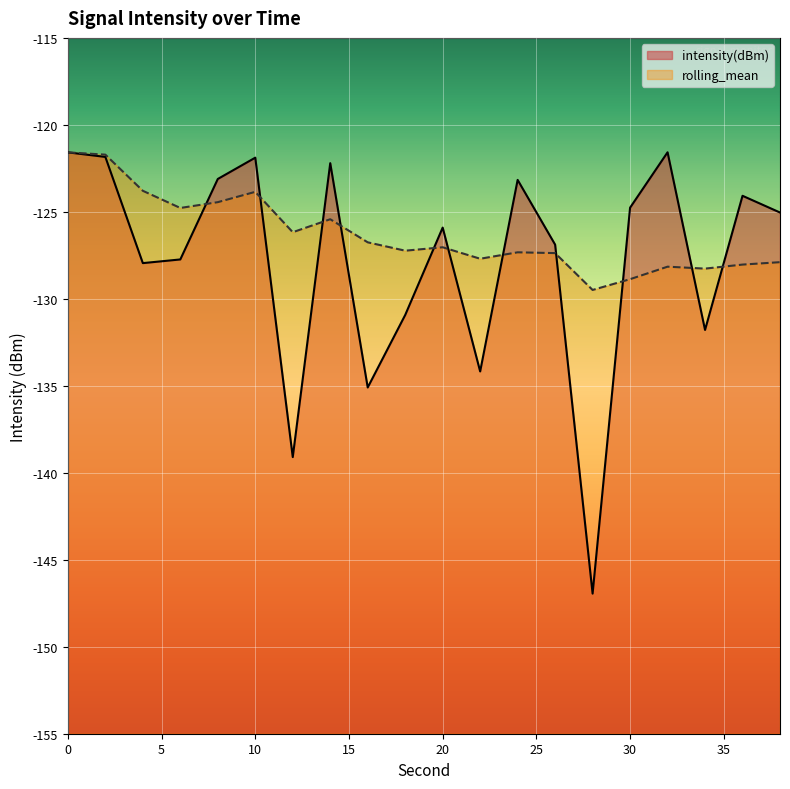

What is the total value across all series at 24?

-250.5